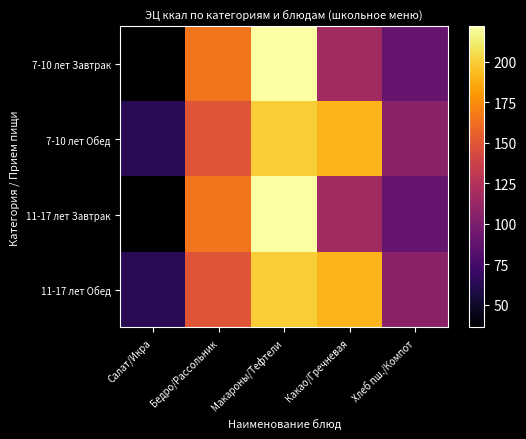

List the series in order of their peak value, lowest first.

7-10 лет Обед, 11-17 лет Обед, 7-10 лет Завтрак, 11-17 лет Завтрак